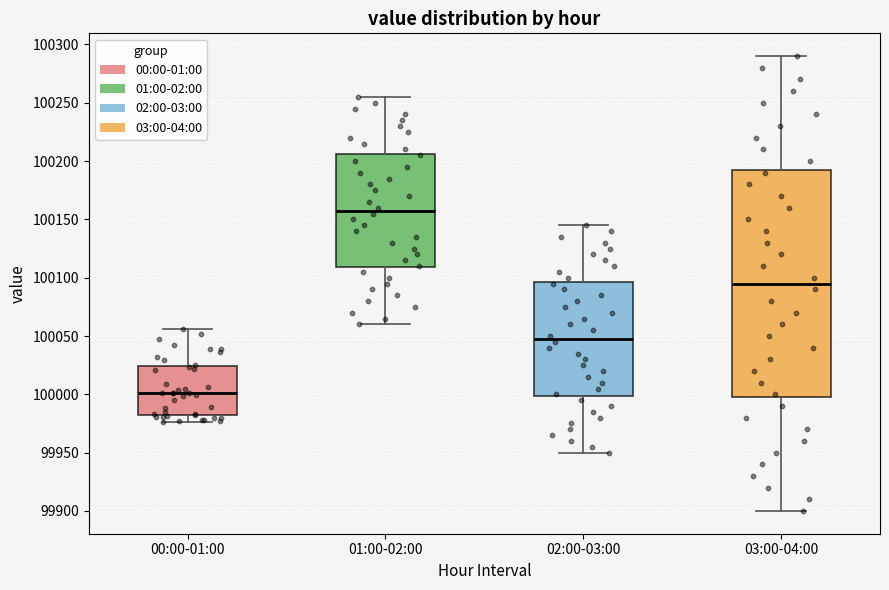

Which box is the tallest, from its lower edge to its upper edge?

03:00-04:00